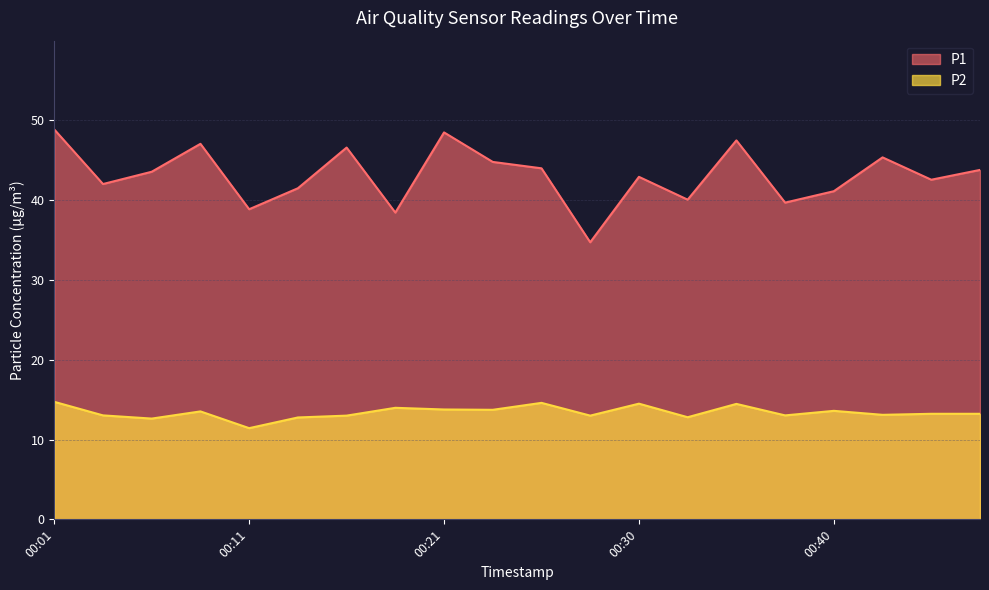

How many series are shown in this chart?

2